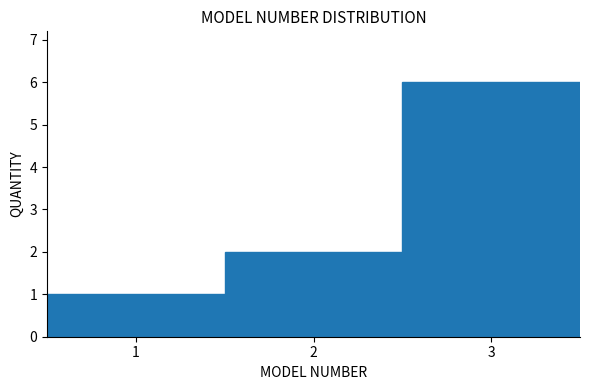

Reading left to right, transcribe this chart: for each bar, give the range it covers on the x-axis and its height. The values are not printed on the chart, so give them approximately, as read against the axis.

0.5 to 1.5: 1
1.5 to 2.5: 2
2.5 to 3.5: 6